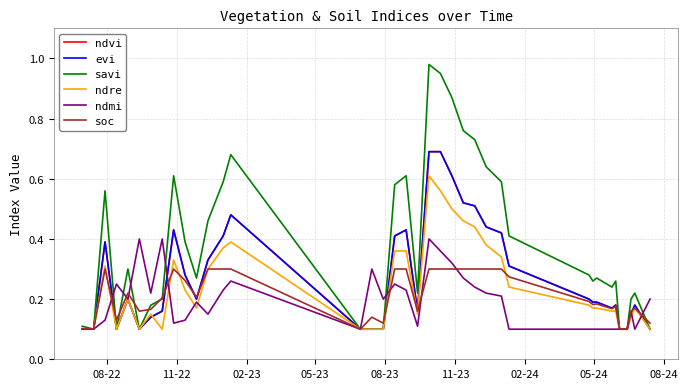

What is the greatest value displayed?

1.0